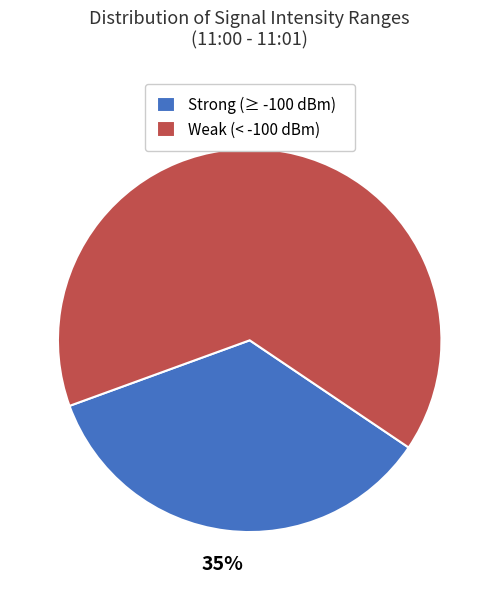

Which slice is the smallest?

Strong (≥ -100 dBm)